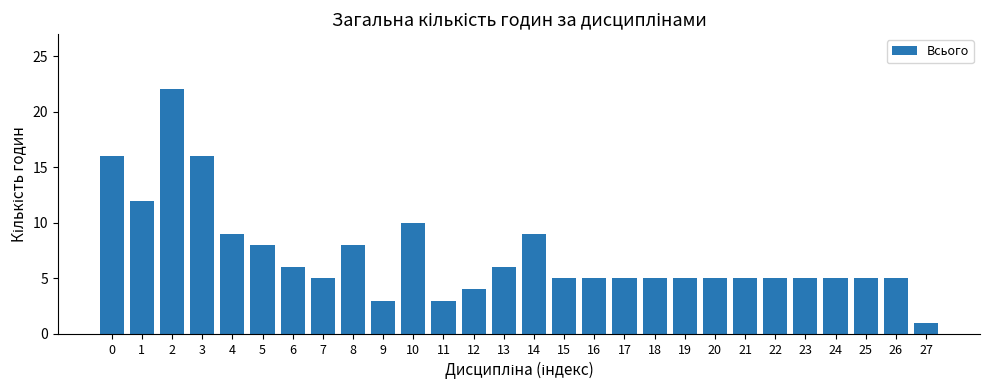

Reading right to left, extract all data points from this chart.

1	5	5	5	5	5	5	5	5	5	5	5	5	9	6	4	3	10	3	8	5	6	8	9	16	22	12	16